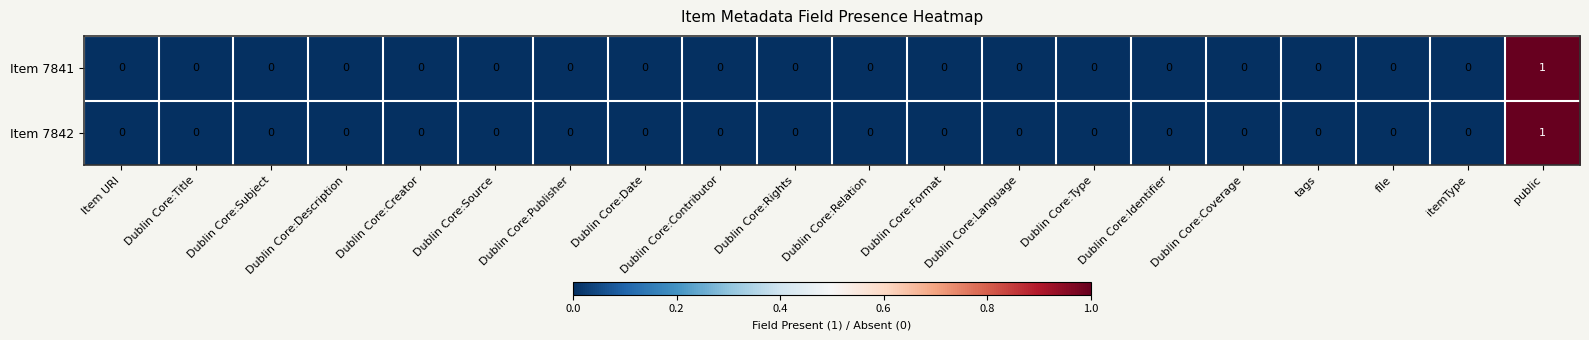

Which label corresponds to the largest value in the chart?

public